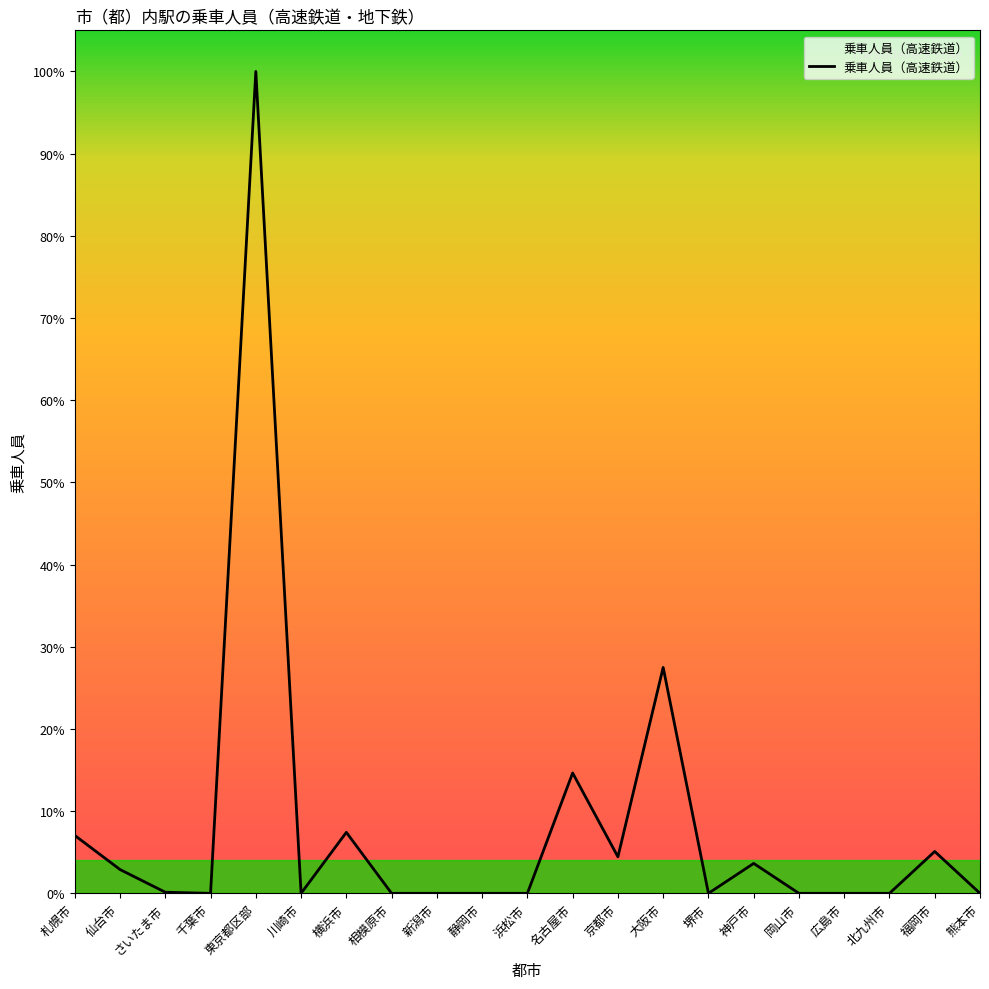

Which label corresponds to the largest value in the chart?

東京都区部